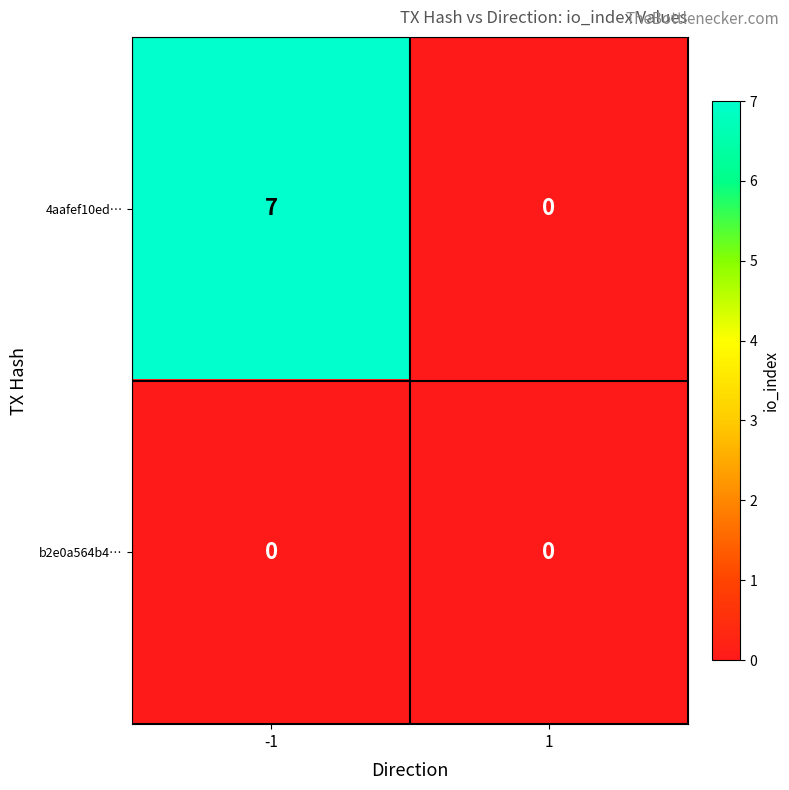

What is the difference between the maximum and minimum values in the 4aafef10ed… series?

7